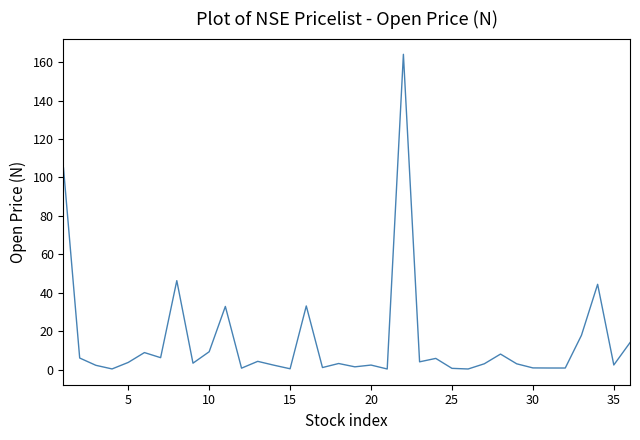

What is the greatest value displayed?

164.0